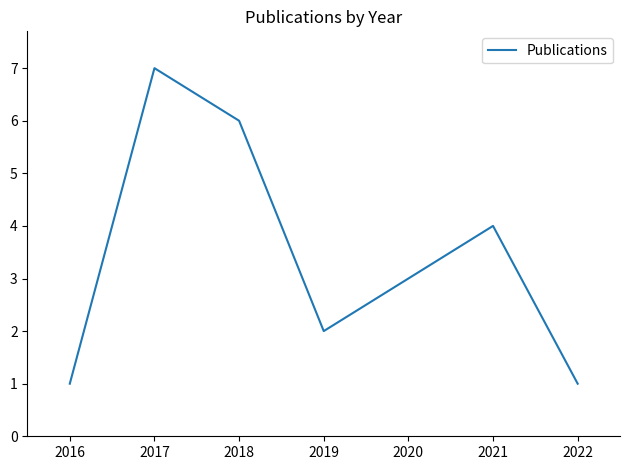

What is the change in value from 2016 to 2018?

+5